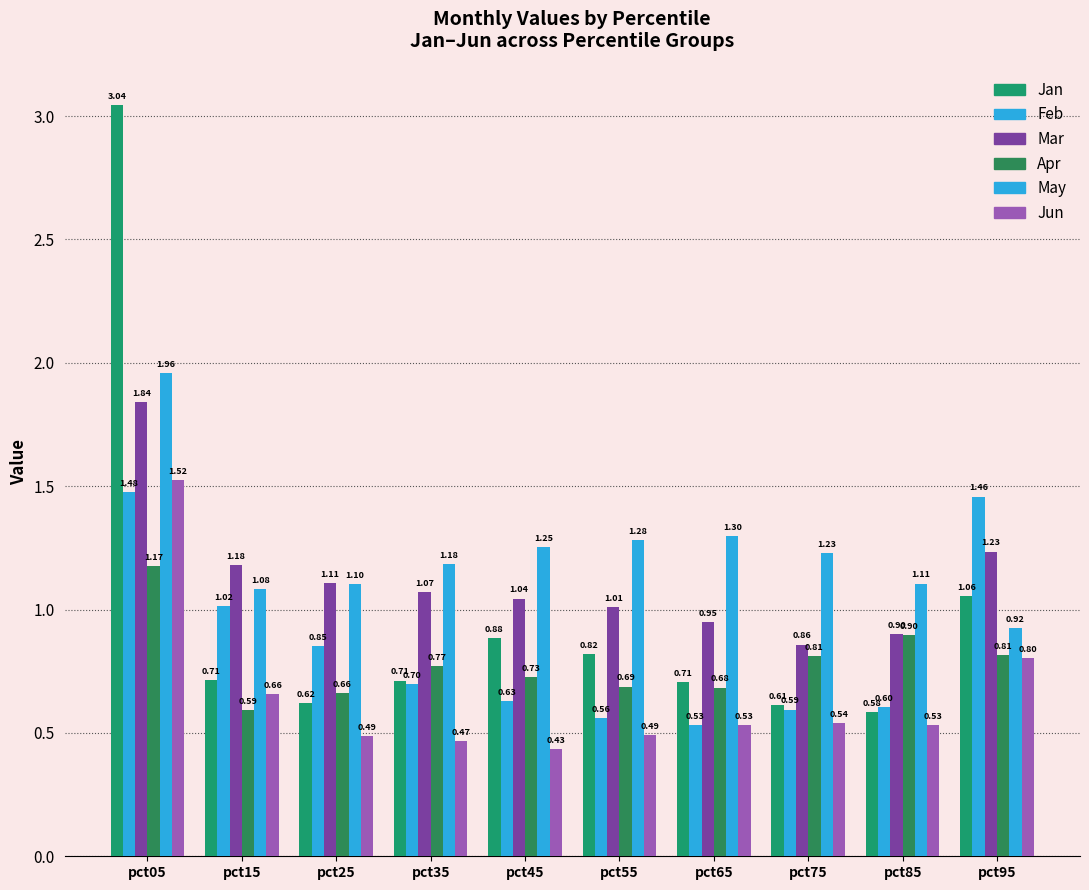

At which label does Mar reach its peak?

pct05